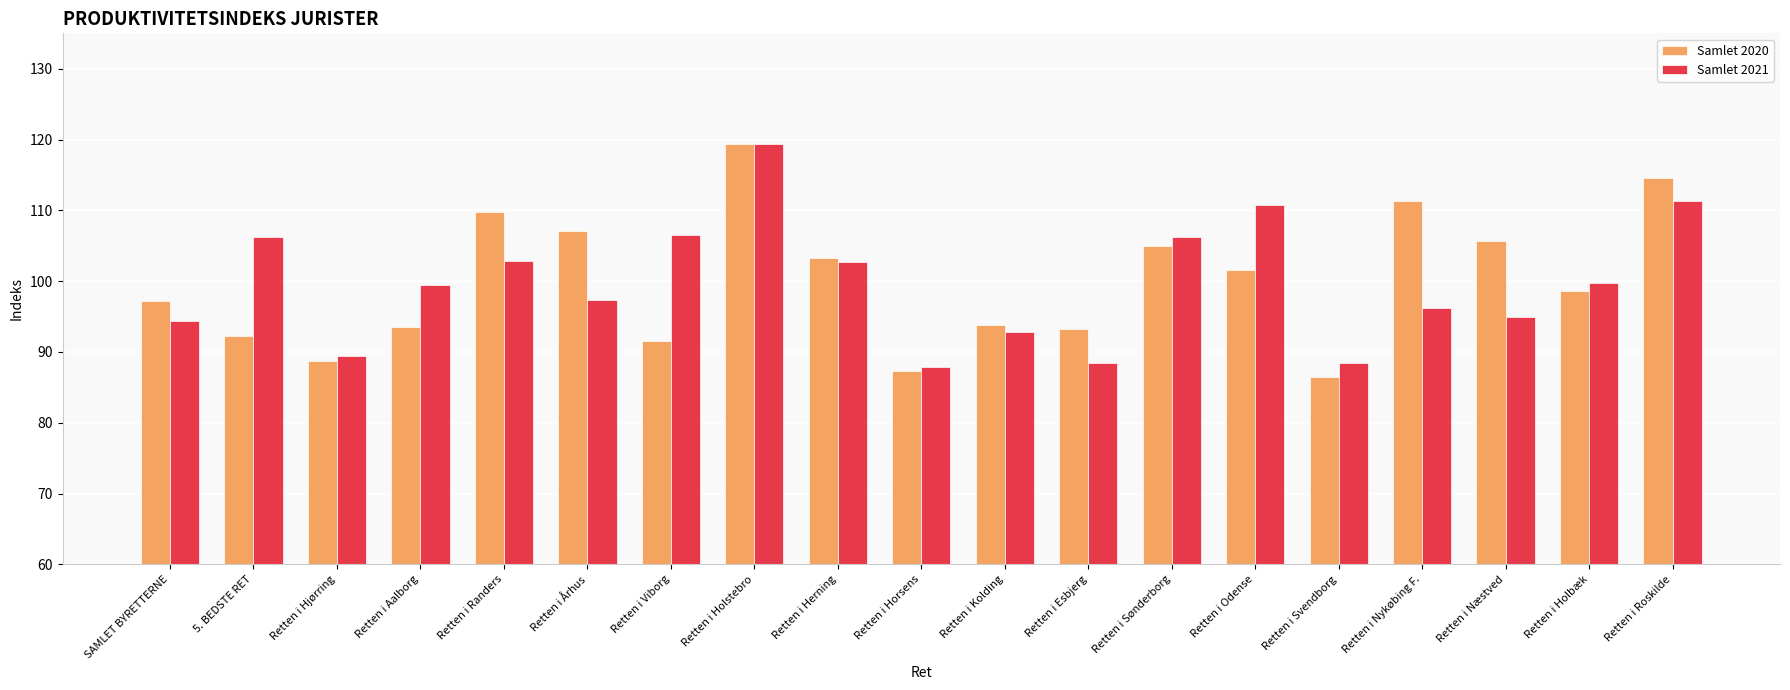

How many bars are there in each group?

2